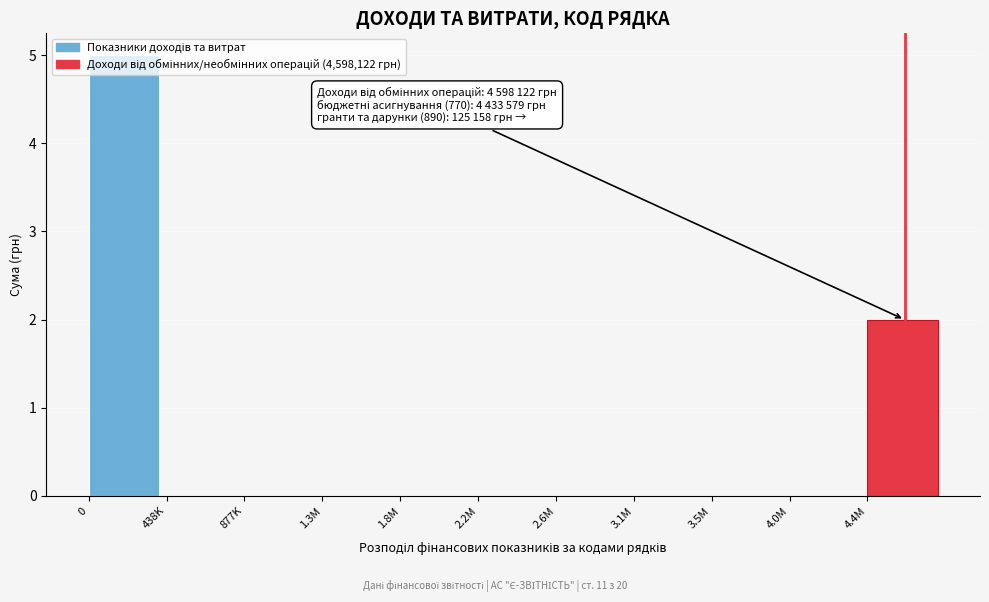

What is the change in value from 2.2M to 4.4M?

+2